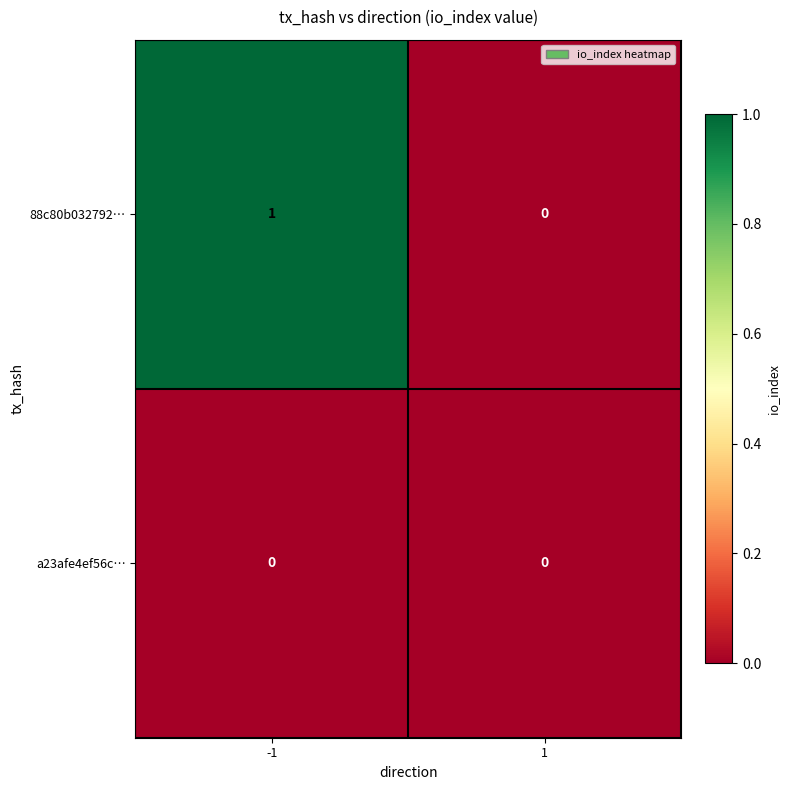

The value of 88c80b032792… at -1 is 1. True or false?

True